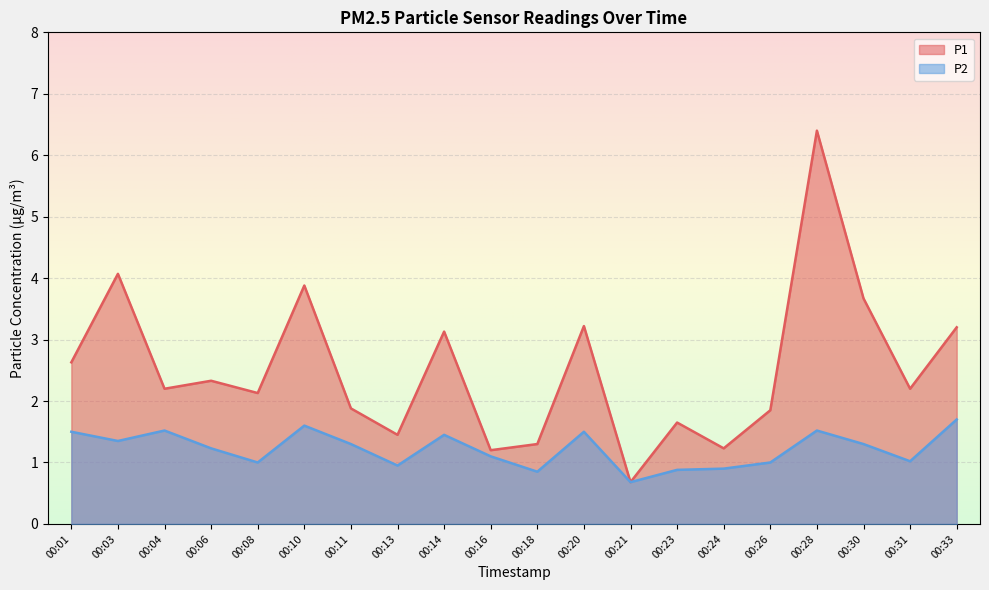

Where is the first local maximum for P1?

00:03